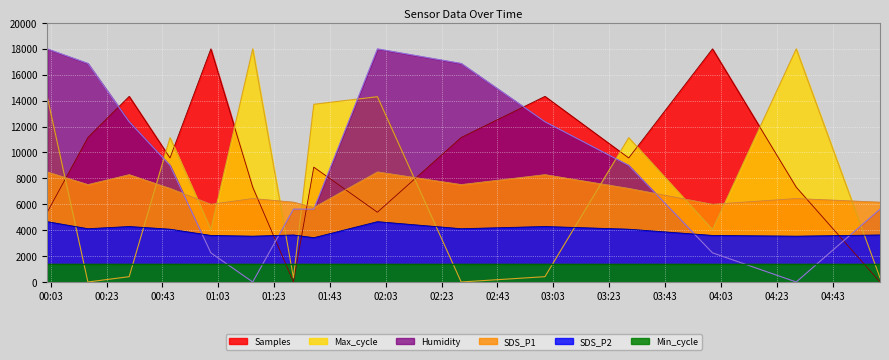

Which series ends up on top after the final intersection of Max_cycle and Humidity?

Humidity